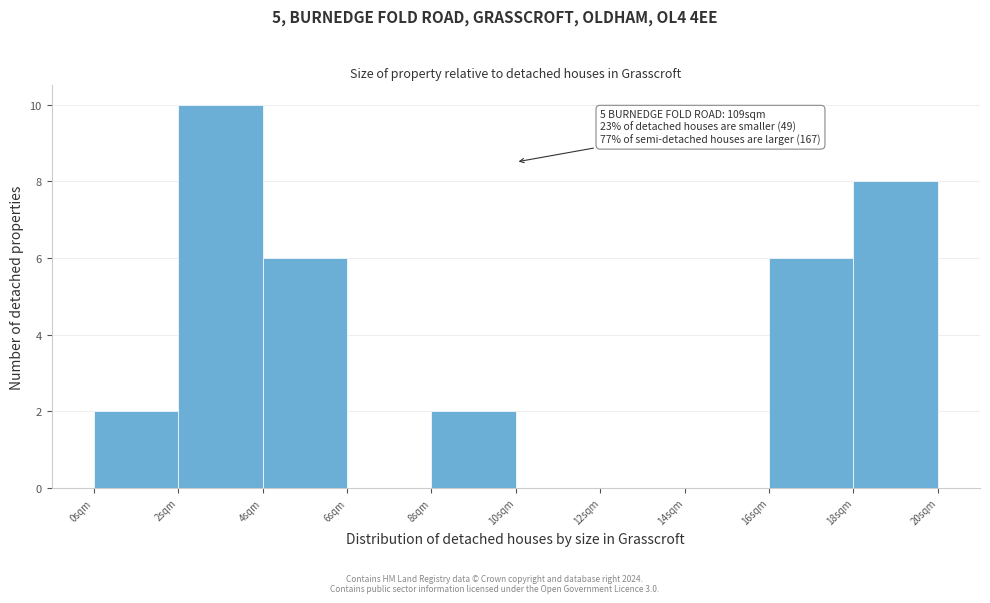

Over which range of the x-axis is the bar tallest?

2 to 4